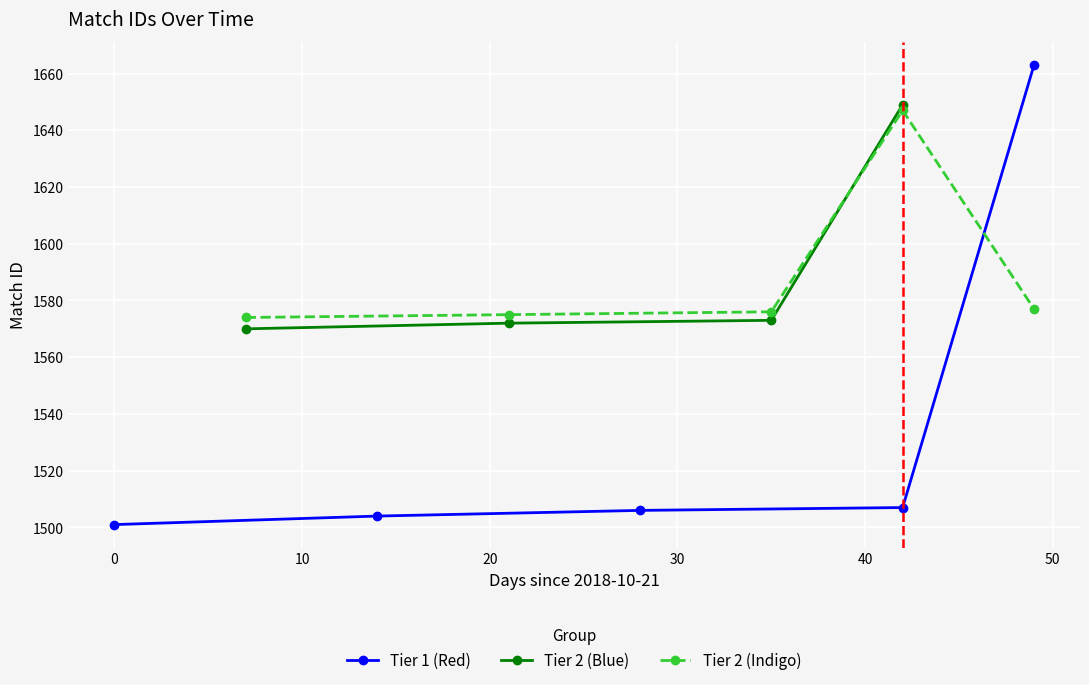

The value at 20 is 733. True or false?

False